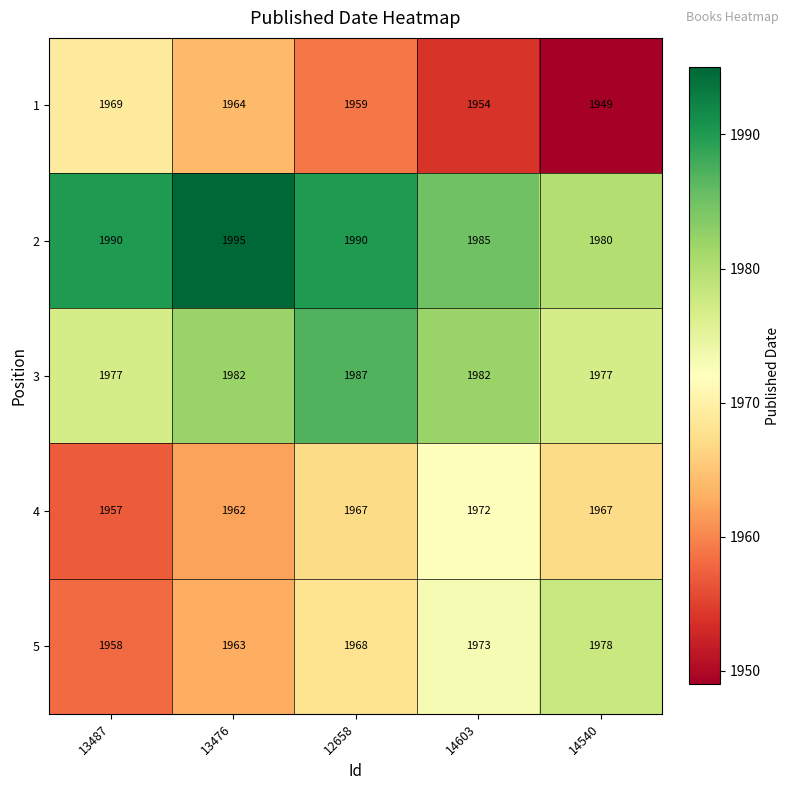

What is the spread (max minus min) of values at 14603?

31